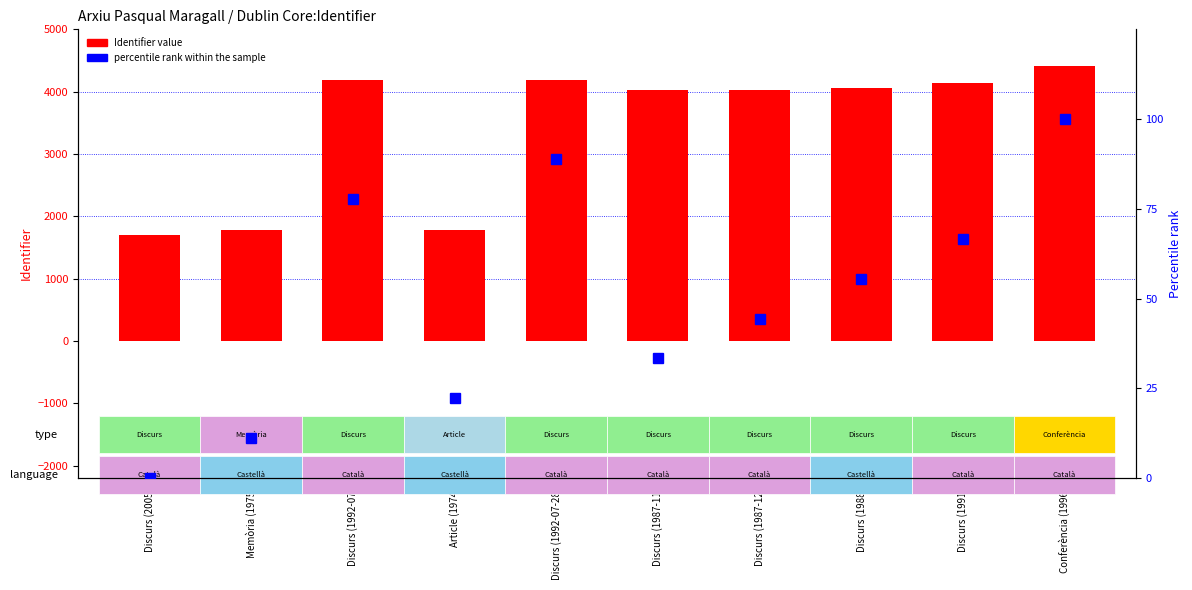

What position from the right is Discurs (1992-07)?

8